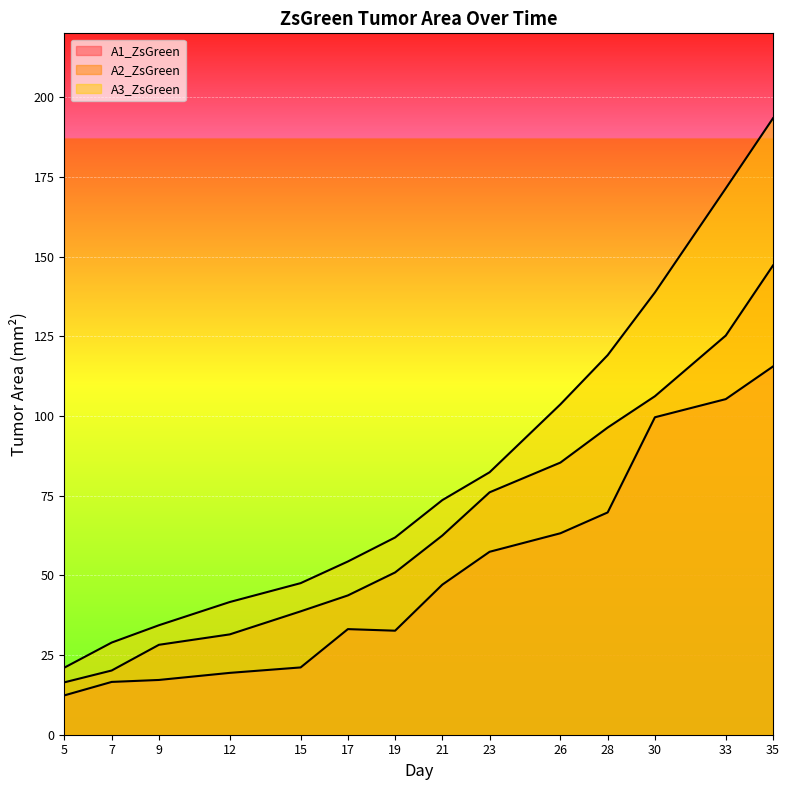

Reading left to right, what are all the values shown in this chart?

A1_ZsGreen: 12.3	16.6	17.2	19.4	21.1	33.1	32.6	47.1	57.4	63.2	69.7	99.6	105.3	115.5
A2_ZsGreen: 16.4	20.1	28.2	31.5	38.7	43.7	50.9	62.5	76.0	85.4	96.3	106.2	125.2	147.2
A3_ZsGreen: 21.1	28.9	34.3	41.6	47.5	54.3	61.9	73.6	82.3	103.6	119.1	138.7	171.4	193.4